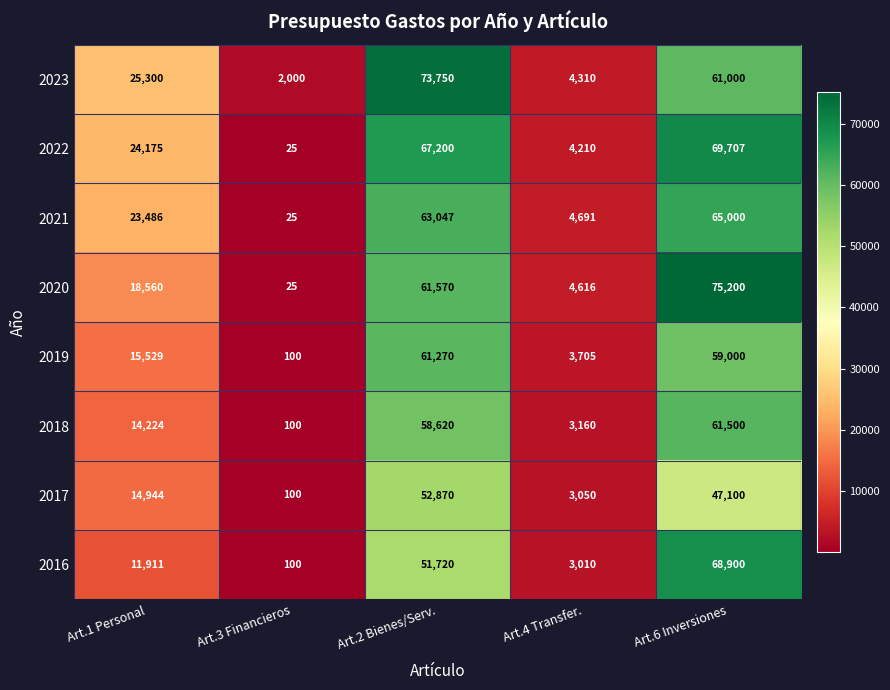

At Art.2 Bienes/Serv., list the series in order from largest to smallest.

2023, 2022, 2021, 2020, 2019, 2018, 2017, 2016